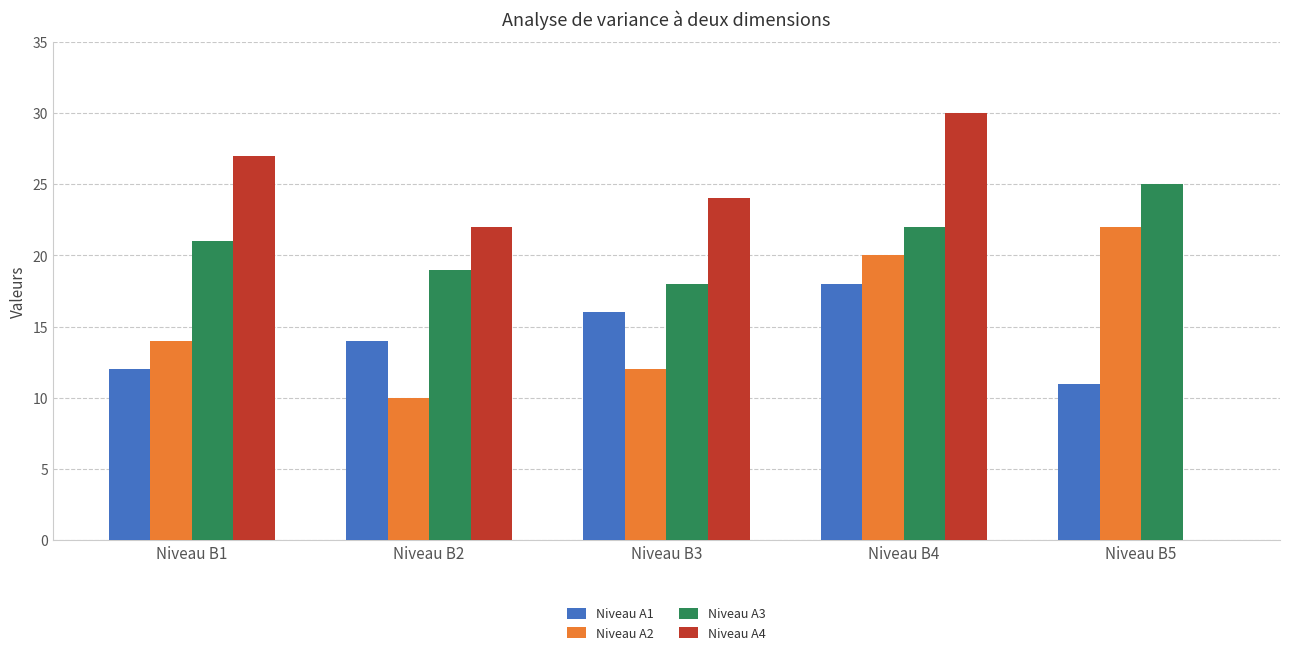

Which label corresponds to the largest value in the chart?

Niveau B4